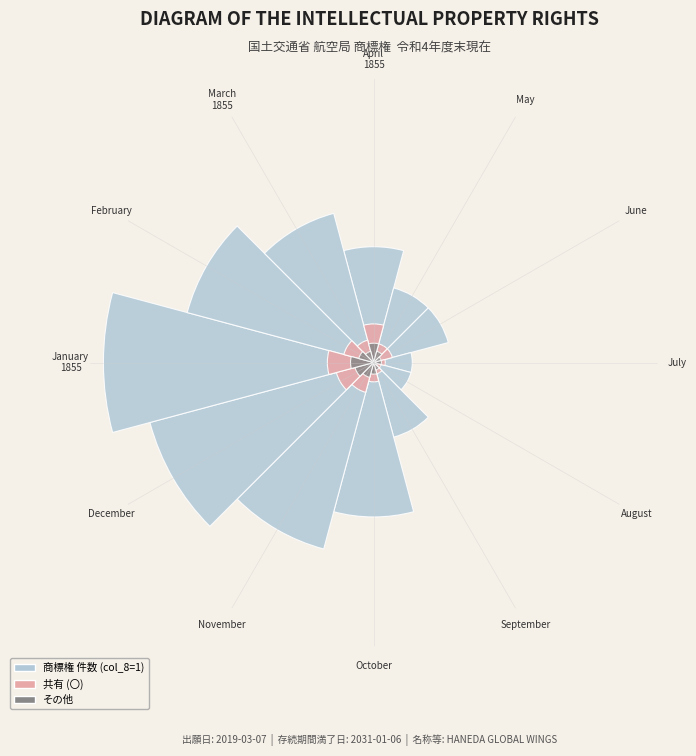

To the nearest percent, what is the combined percentage of August and December?

16%